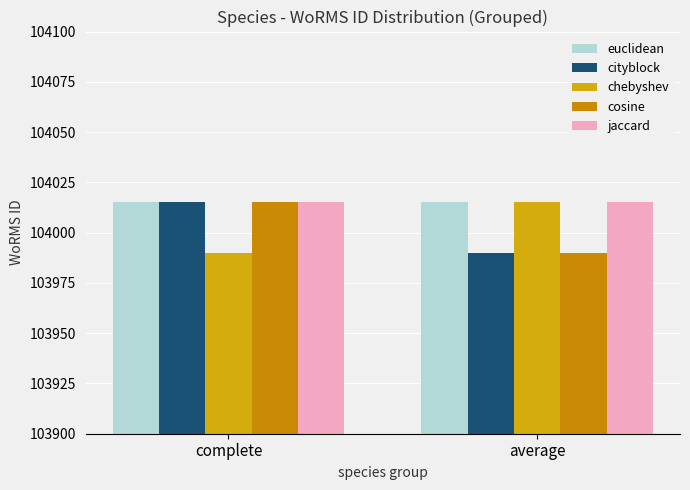

Count the number of categories in the chart.

2